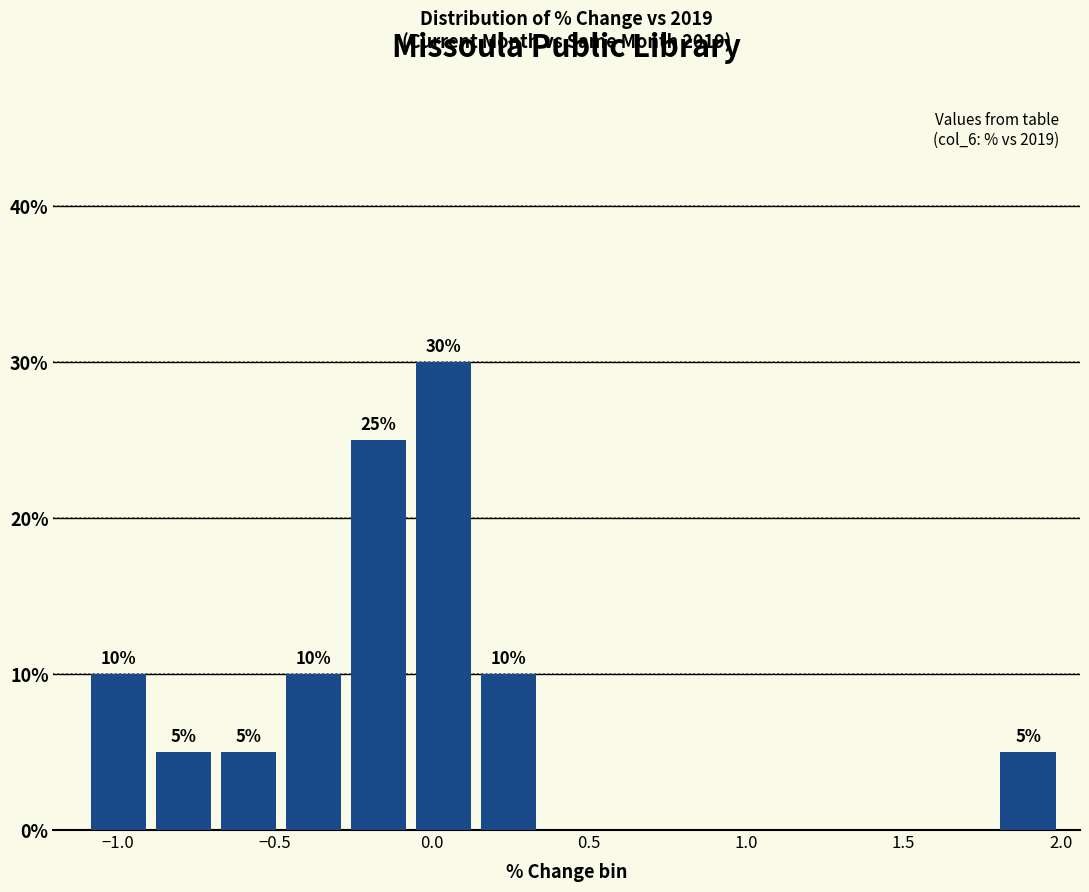

Over which range of the x-axis is the bar tallest?

-0.05 to 0.15